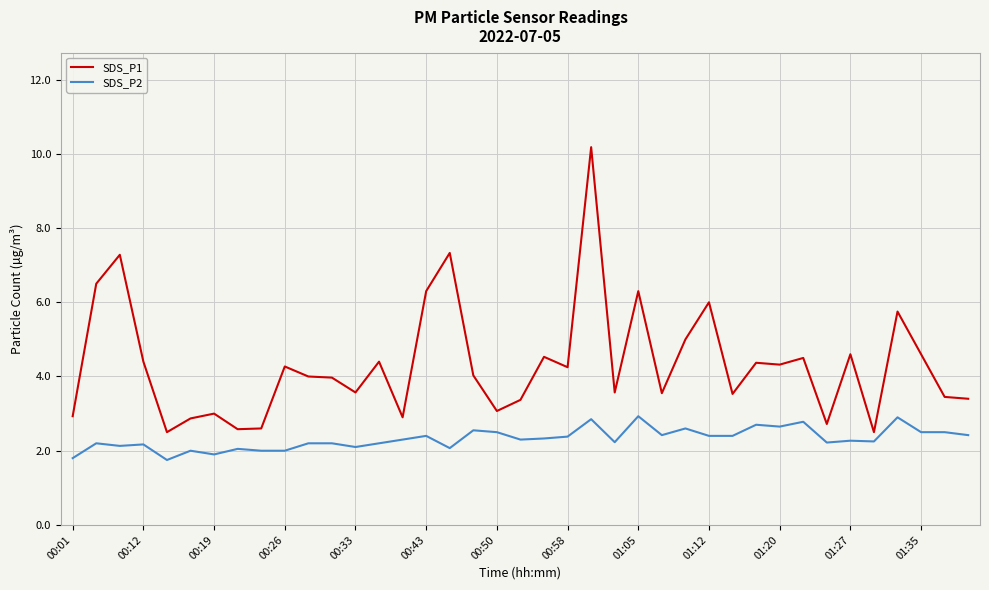

What is the maximum value for SDS_P2?

2.9